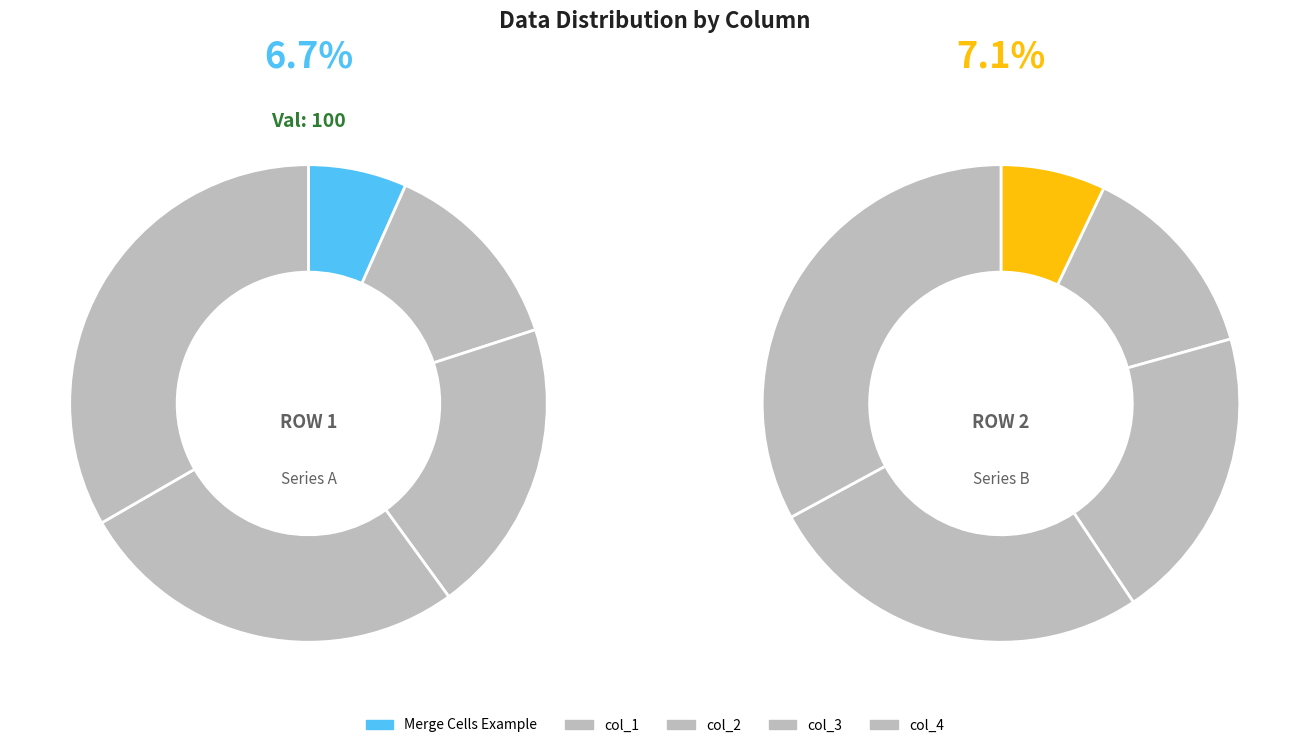

True or false: col_4 accounts for 33% of the total.

True